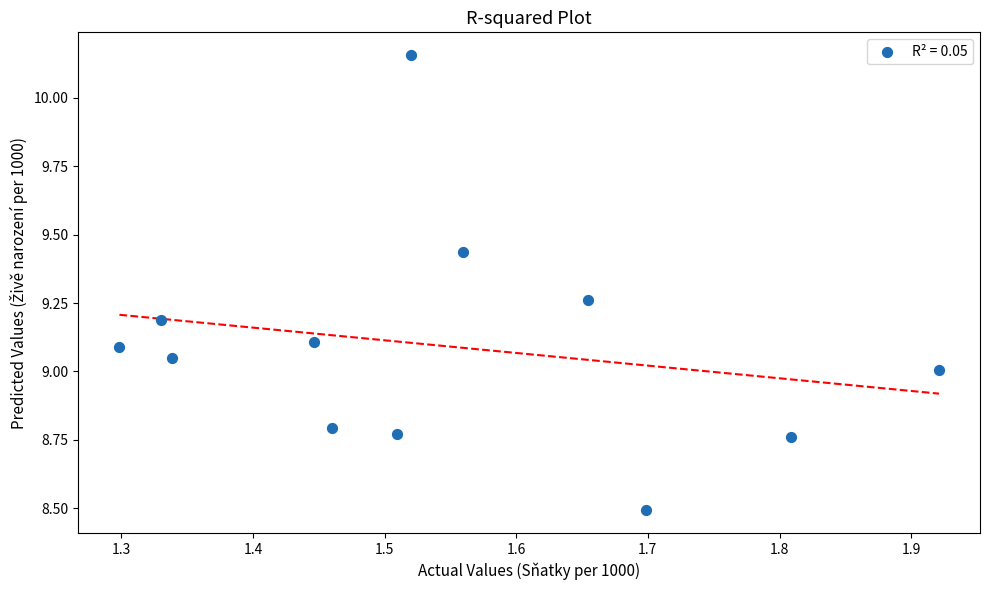

What is the range of Y values (max minus min)?

1.7